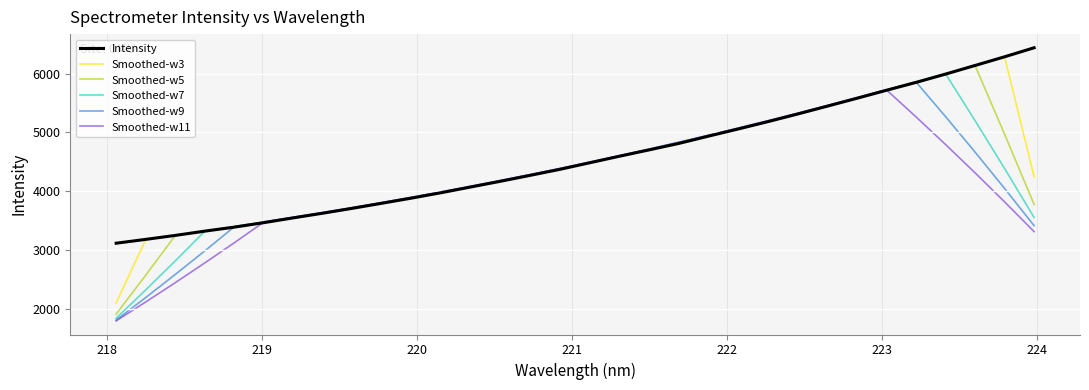

What is the lowest value of the Smoothed-w9 series?

1805.5